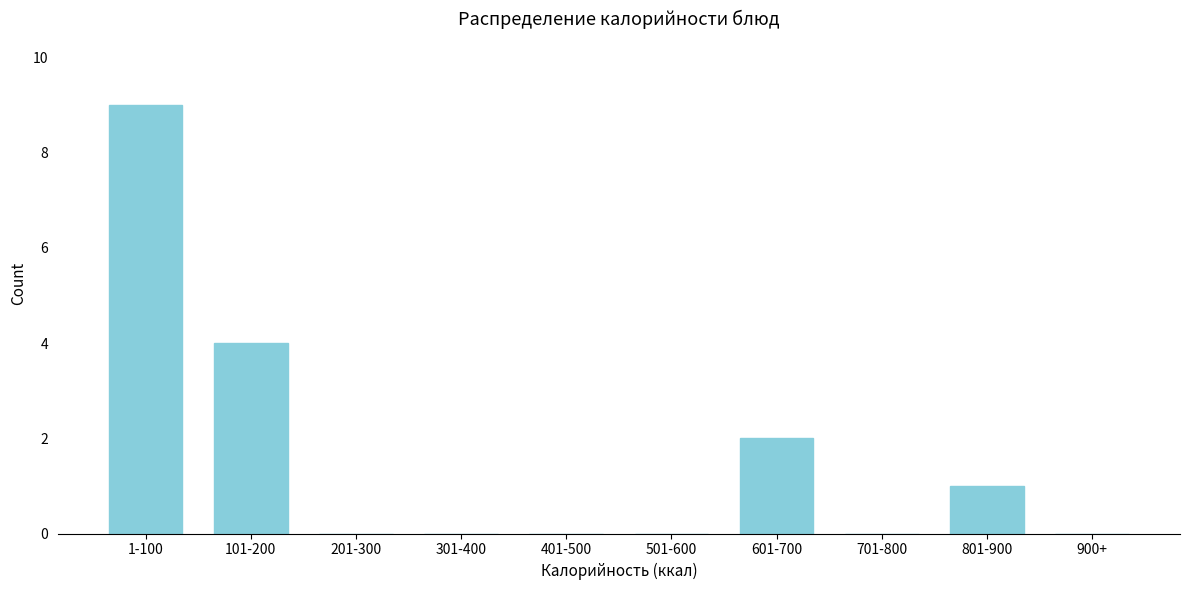

The chart shows a value of 0 at 201-300. True or false?

True